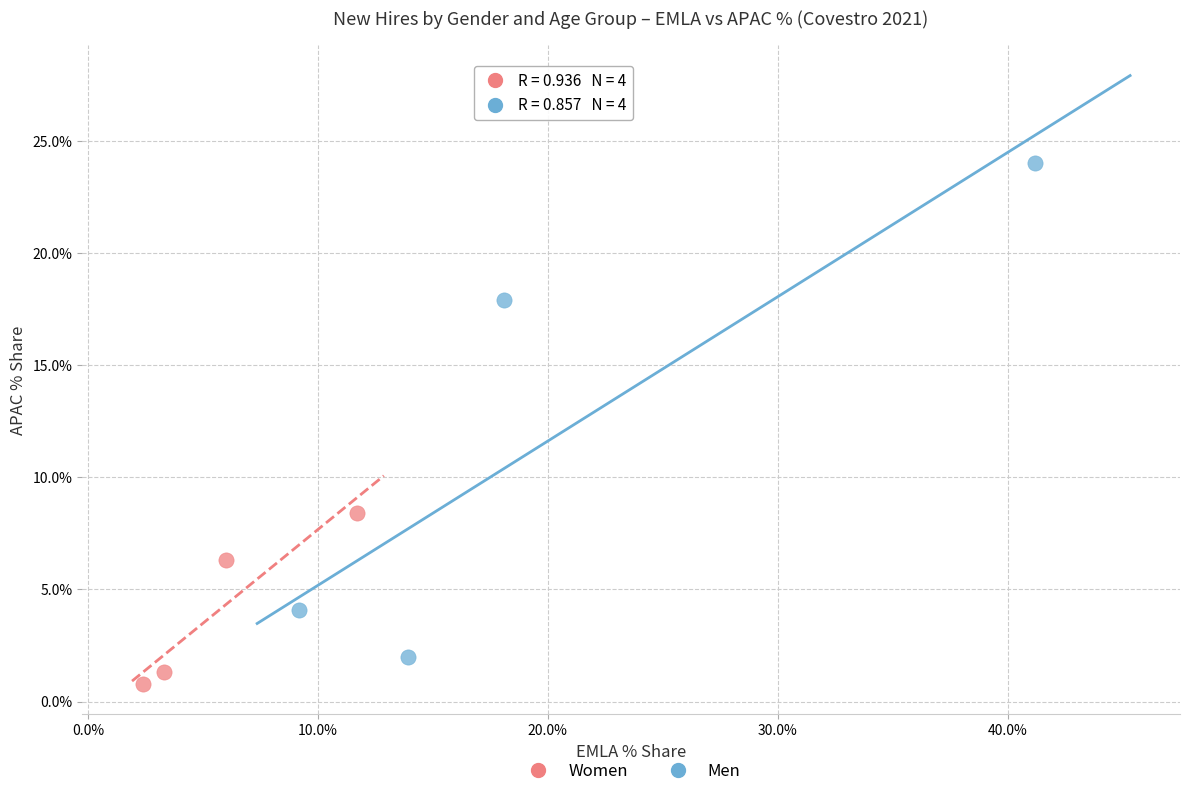

Which series reaches the maximum Y coordinate?

Men